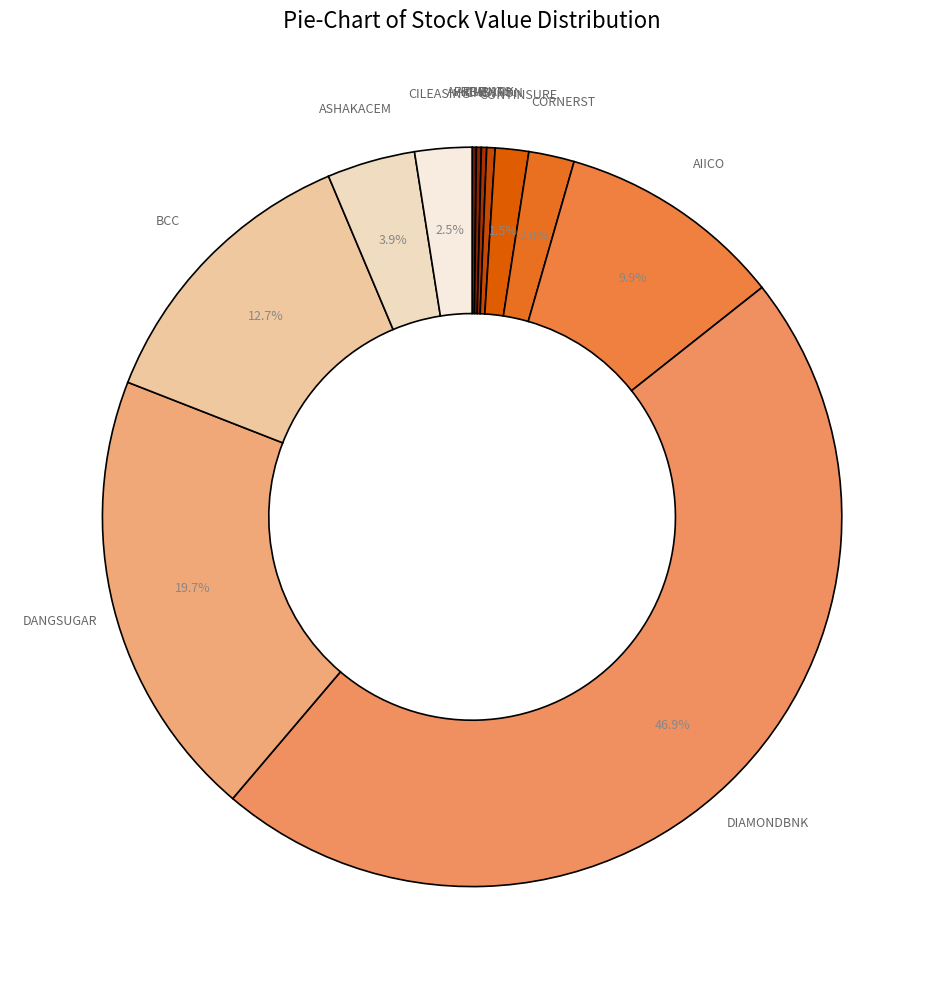

To the nearest percent, what is the difference between the largest and smallest slice percentages?

47%